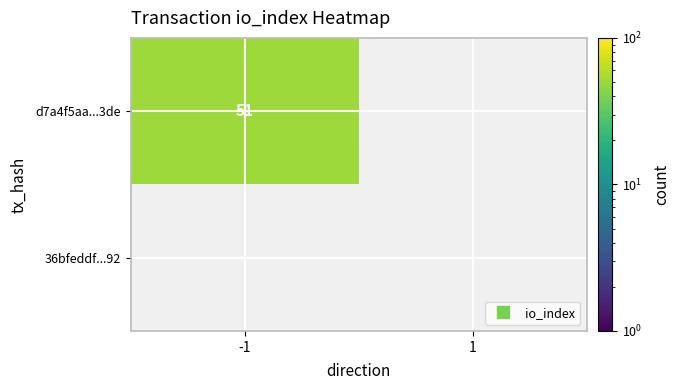

How many values in the d7a4f5aa...3de series are below 51?

1